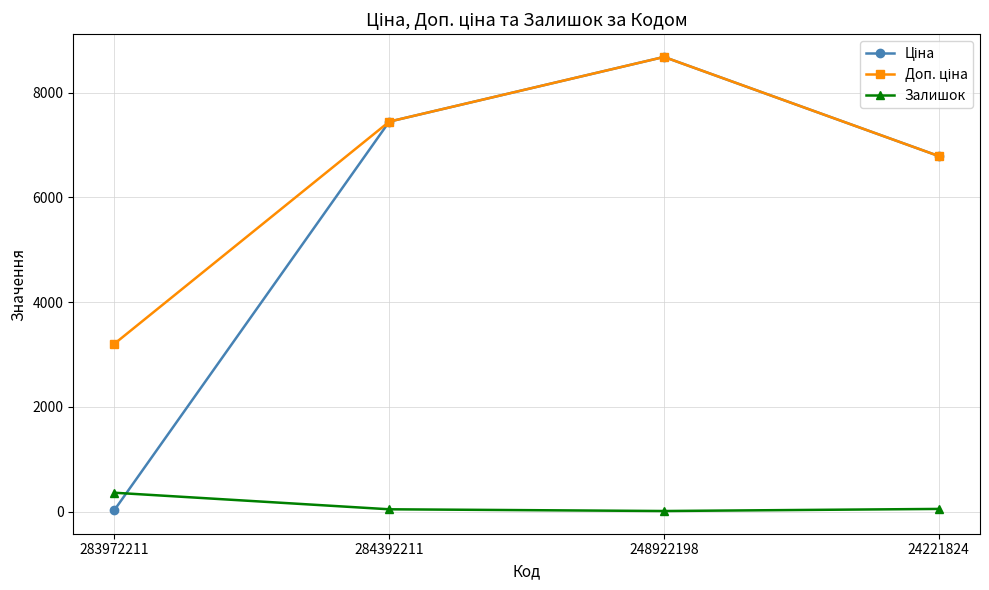

True or false: Залишок has a value of 51.0 at 24221824.

True